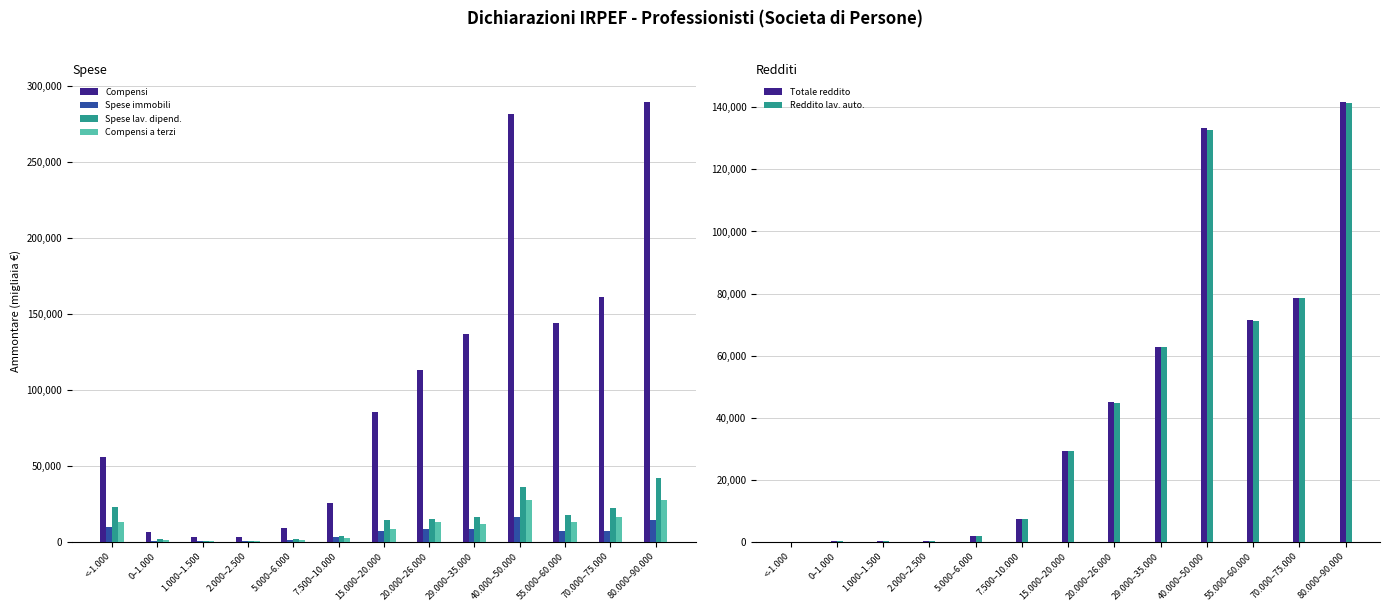

Are the bars grouped side by side (vs. stacked)?

Yes